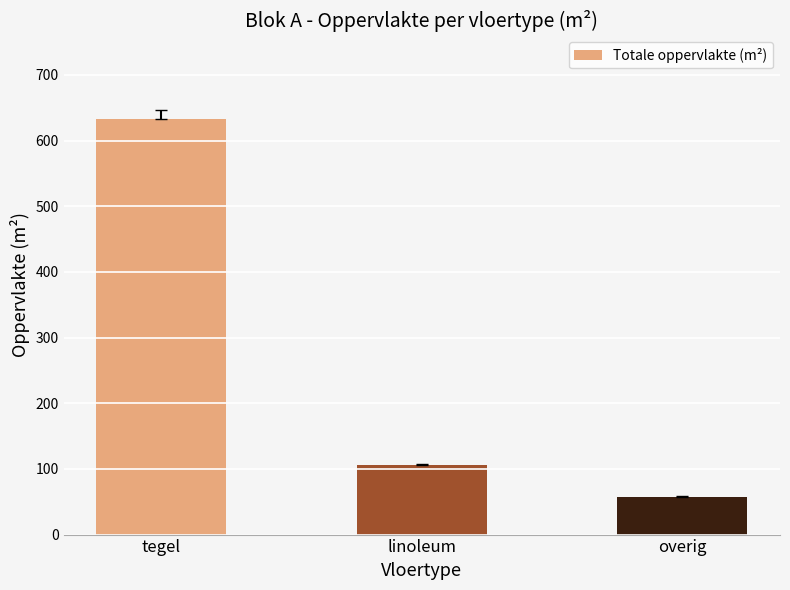

The value at tegel is 830.4. True or false?

False